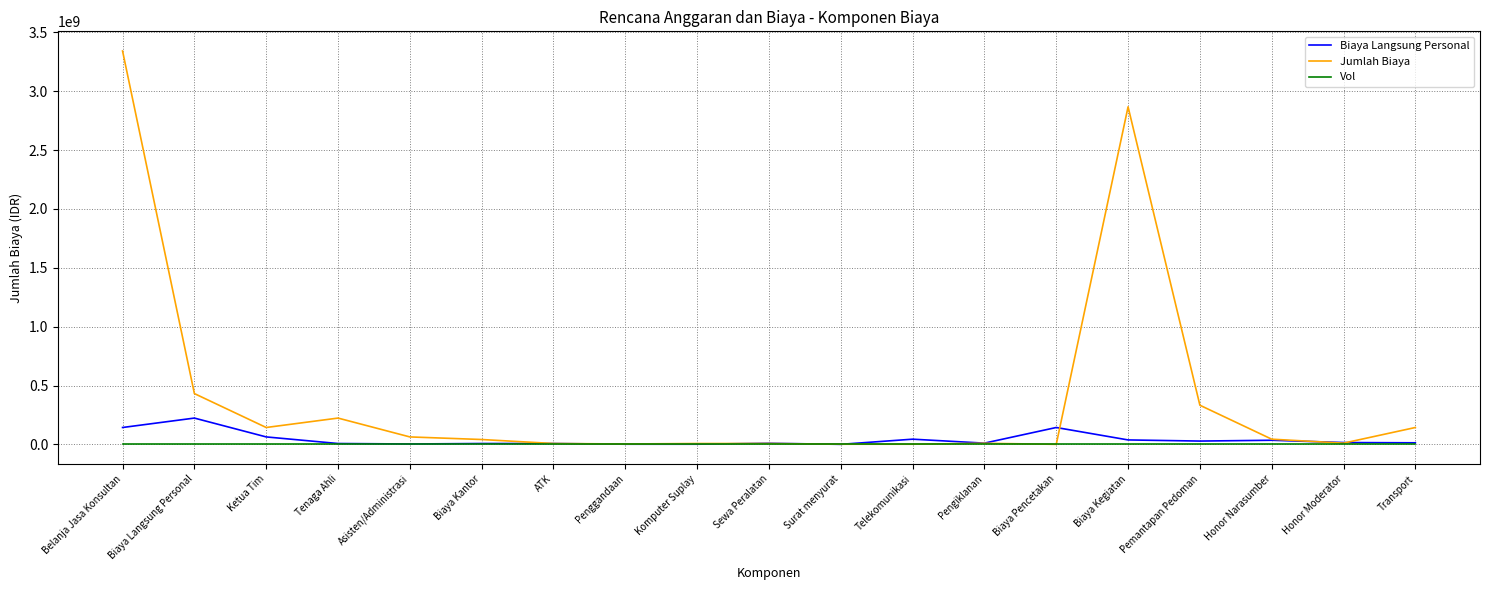

Is this an area chart (filled region under the line)?

No